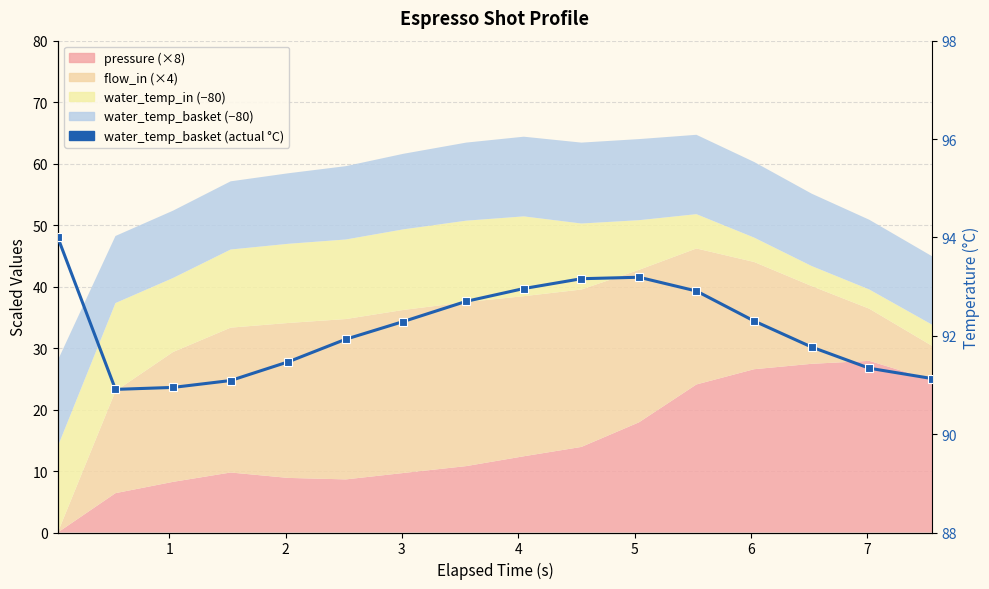

How many lines are shown in the chart?

1